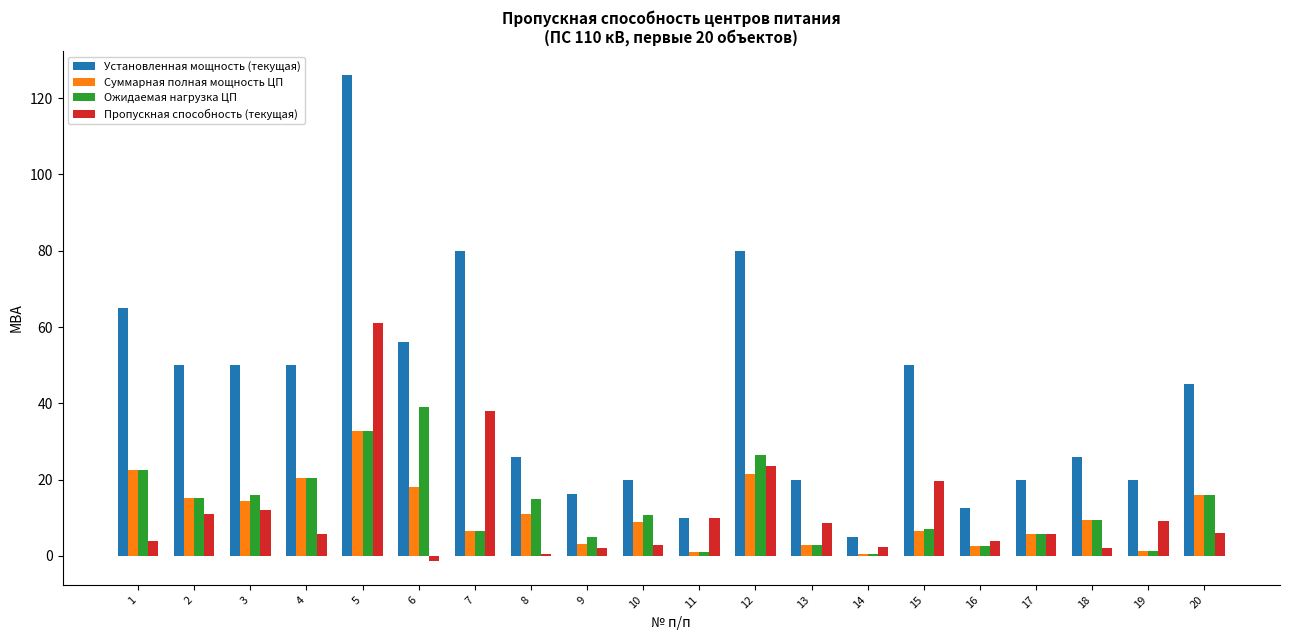

Does the chart contain stacked bars?

No